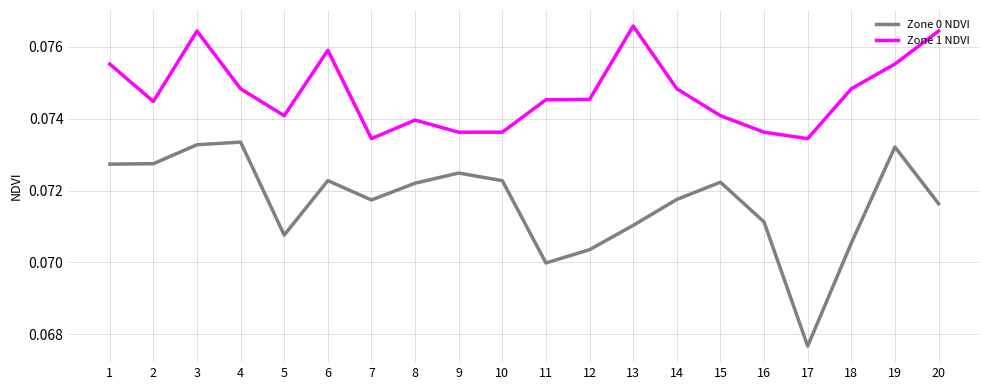

Which category has the lowest value across all series?

17